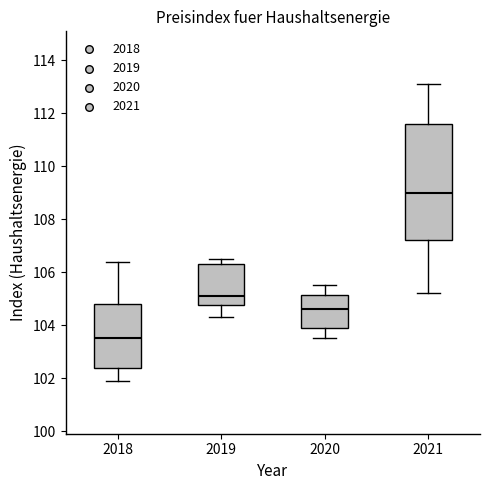

Which box's median line is the highest?

2021